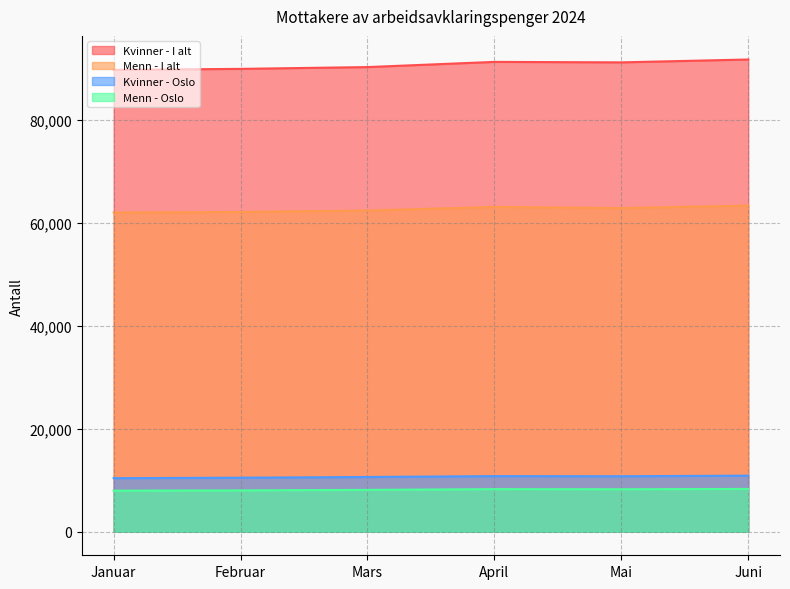

List the labels in order of Menn - I alt value, smallest first.

Januar, Februar, Mars, Mai, April, Juni